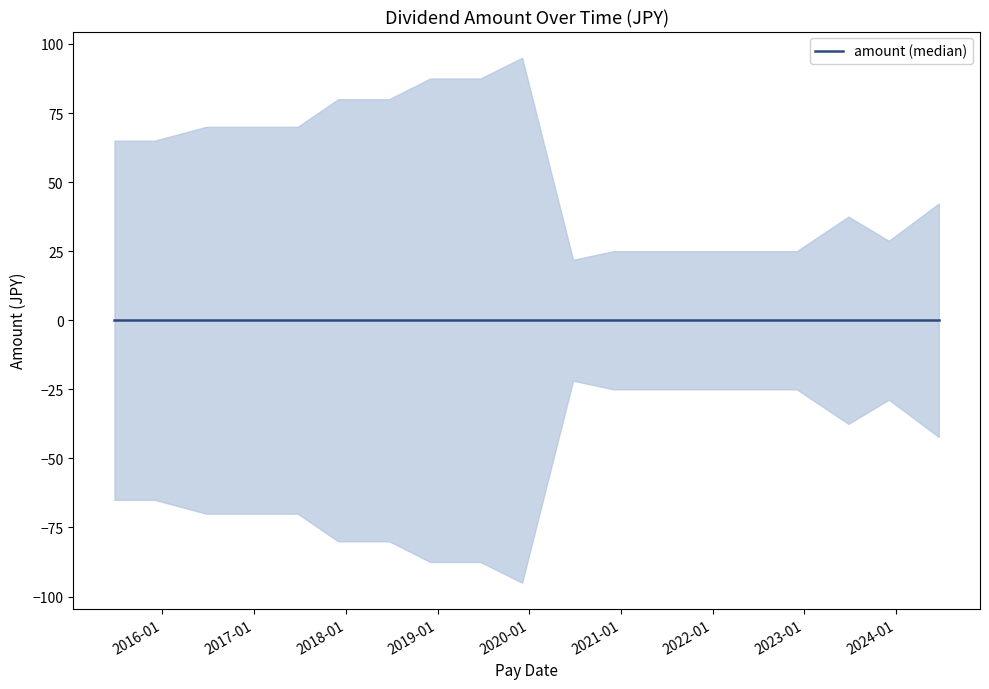

Which category has the lowest value across all series?

2020-06-24